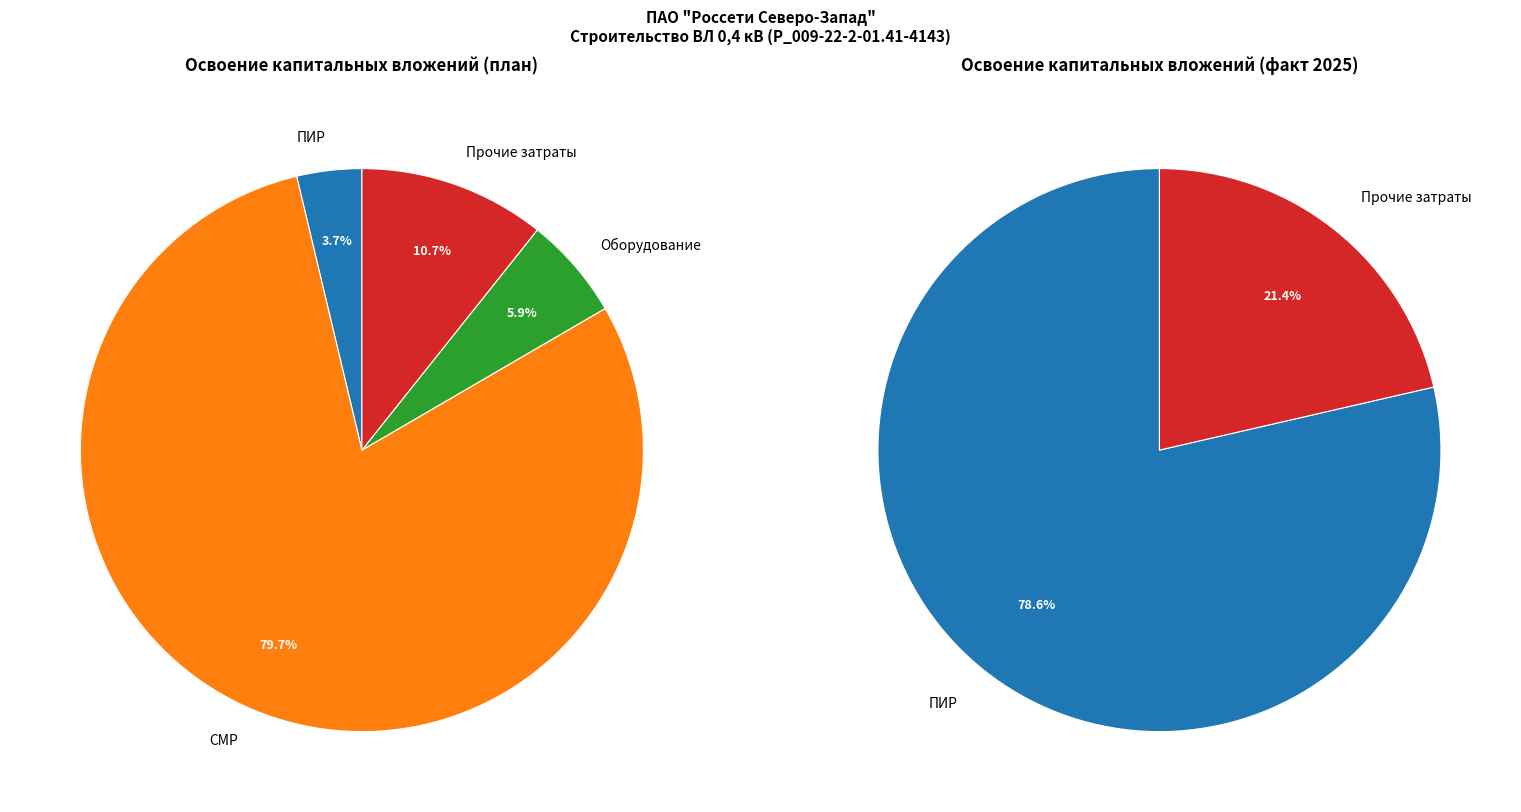

To the nearest percent, what portion does проектно-изыскательские работы represent?

4%